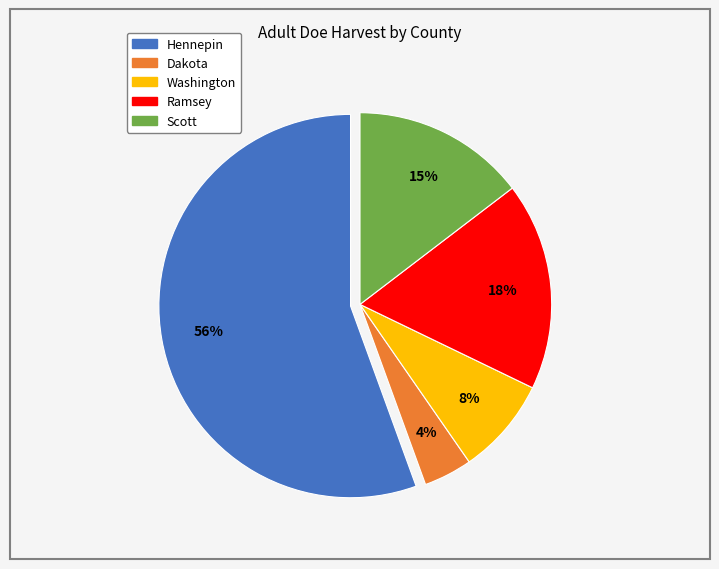

To the nearest percent, what is the average slice percentage?

20%